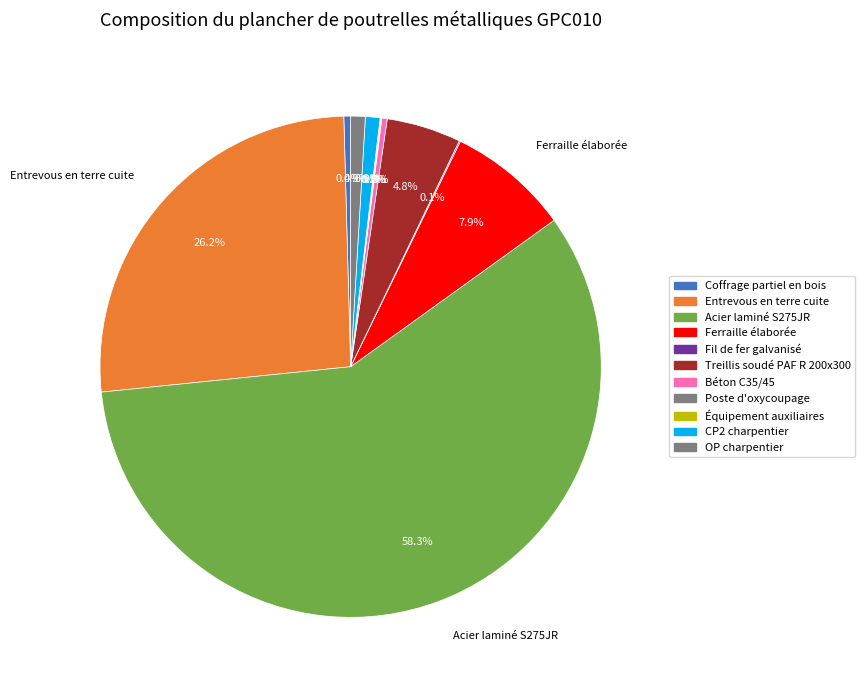

To the nearest percent, what is the difference between the OP charpentier and Coffrage partiel en bois slice percentages?

1%